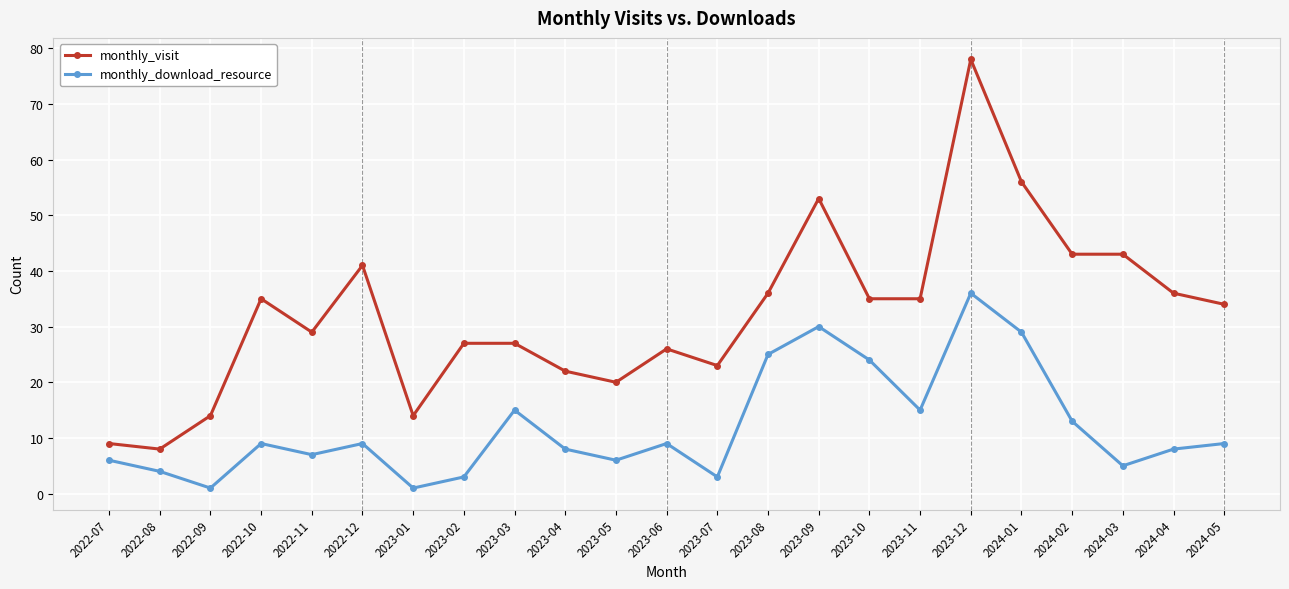

Reading right to left, transcribe all the data shown in this chart.

monthly_visit: 2024-05=34	2024-04=36	2024-03=43	2024-02=43	2024-01=56	2023-12=78	2023-11=35	2023-10=35	2023-09=53	2023-08=36	2023-07=23	2023-06=26	2023-05=20	2023-04=22	2023-03=27	2023-02=27	2023-01=14	2022-12=41	2022-11=29	2022-10=35	2022-09=14	2022-08=8	2022-07=9
monthly_download_resource: 2024-05=9	2024-04=8	2024-03=5	2024-02=13	2024-01=29	2023-12=36	2023-11=15	2023-10=24	2023-09=30	2023-08=25	2023-07=3	2023-06=9	2023-05=6	2023-04=8	2023-03=15	2023-02=3	2023-01=1	2022-12=9	2022-11=7	2022-10=9	2022-09=1	2022-08=4	2022-07=6